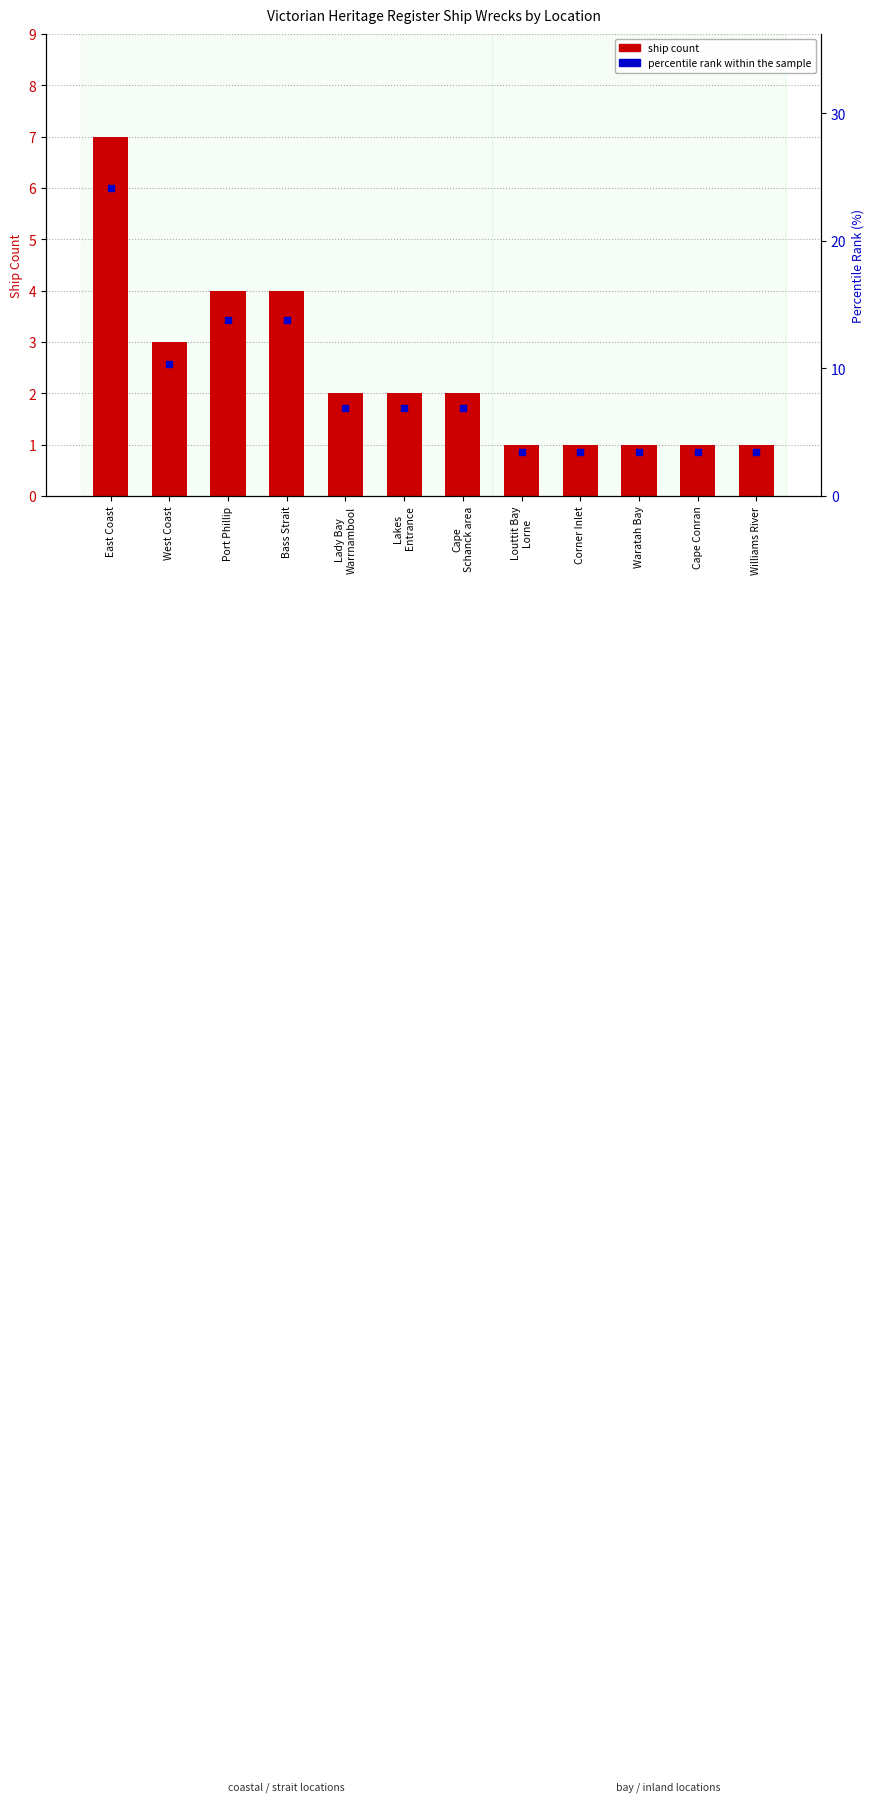

Is the value of ship count at Waratah Bay greater than the value of percentile rank within the sample at West Coast?

No